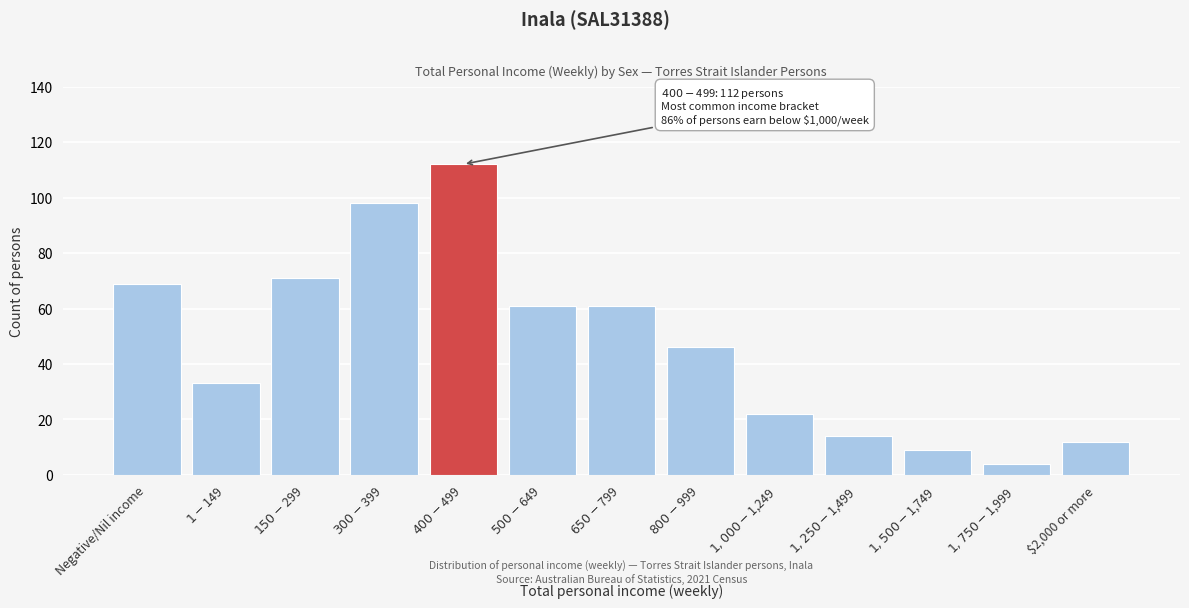

Reading left to right, extract all data points from this chart.

69	33	71	98	112	61	61	46	22	14	9	4	12